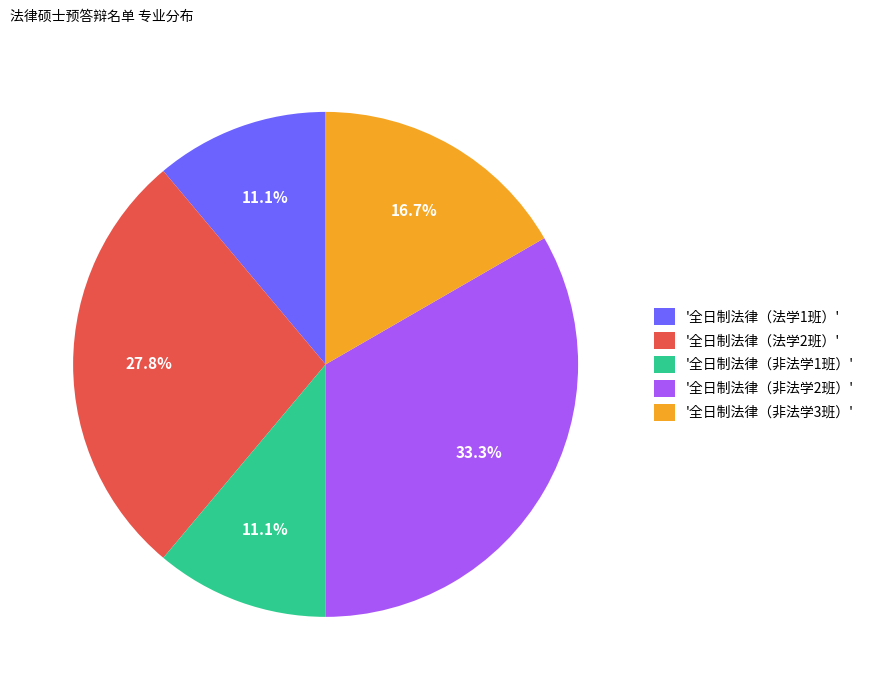

What is the largest slice in the pie chart?

'全日制法律（非法学2班）'